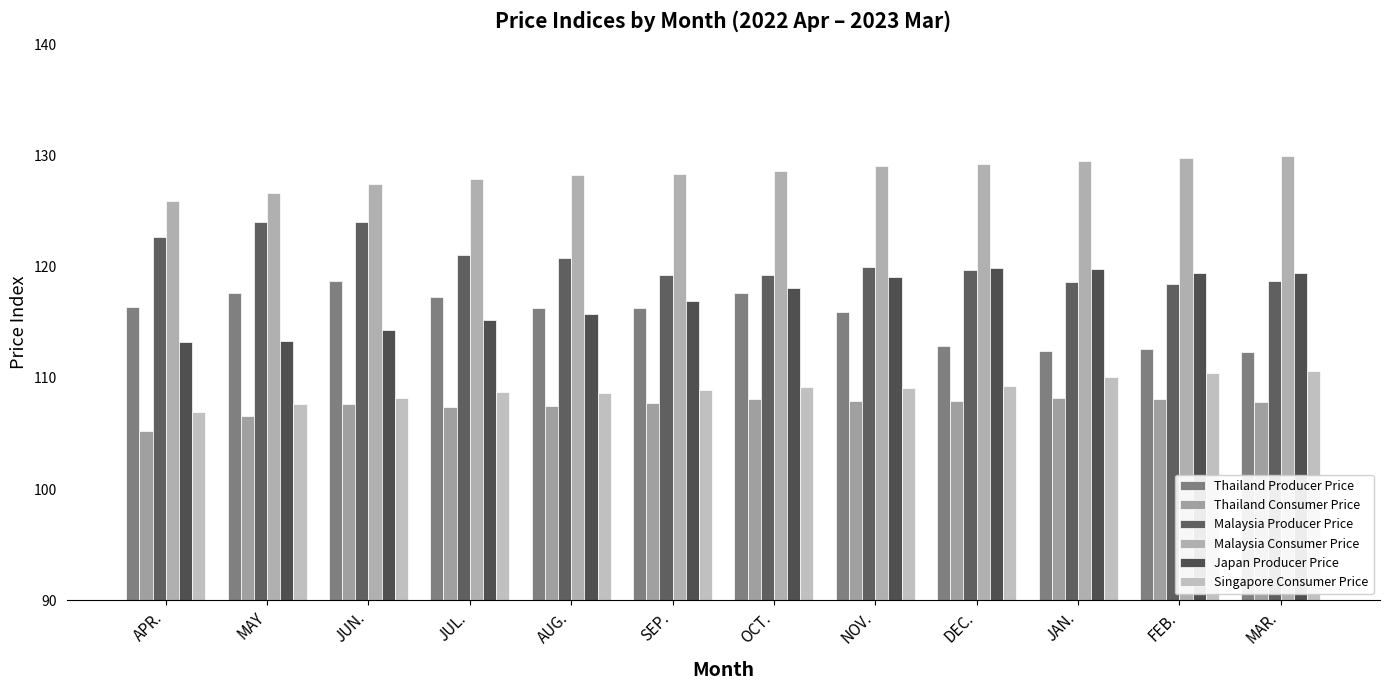

Is it true that Thailand Consumer Price equals 178.9 at NOV.?

False